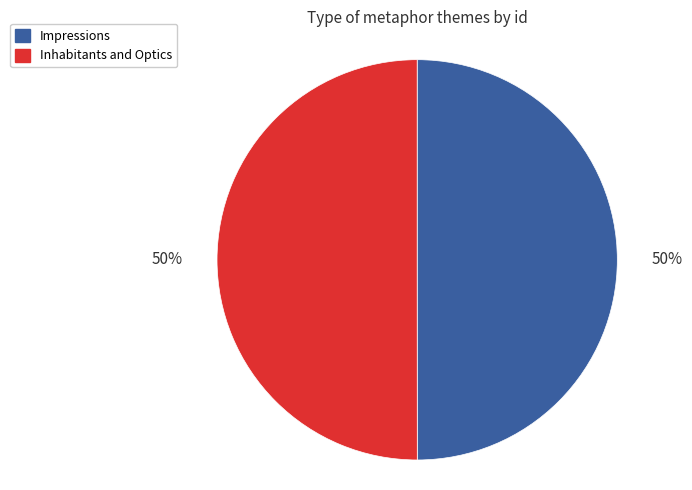

Is the sum of Impressions and Inhabitants and Optics greater than half?

Yes